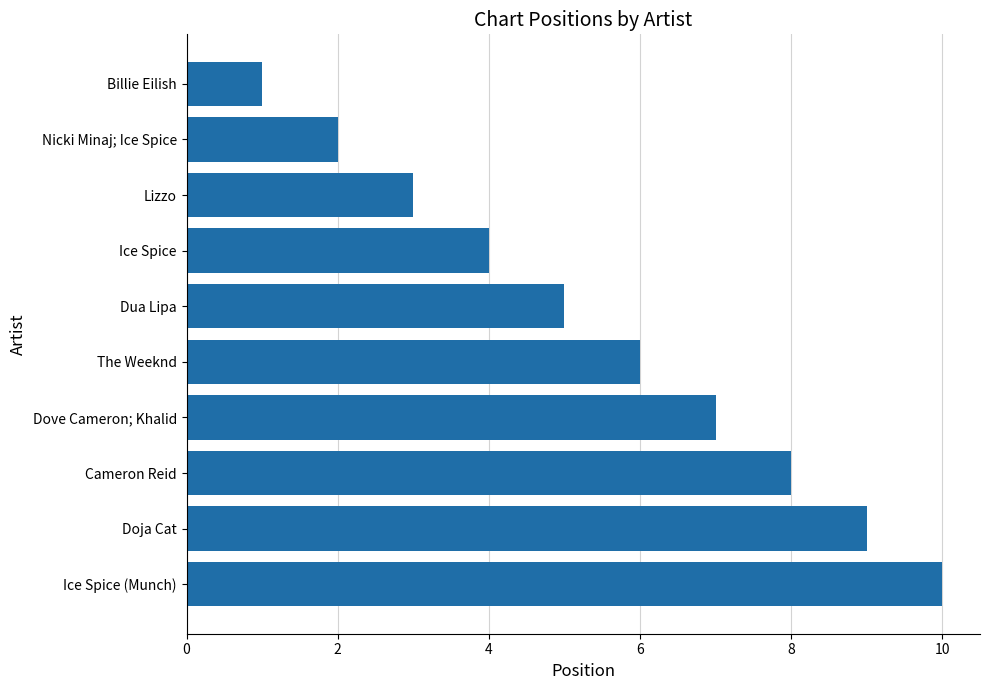

What is the minimum value shown in the chart?

1